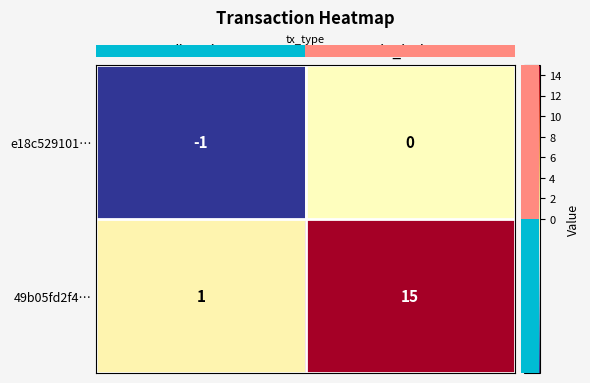

Reading left to right, transcribe all the data shown in this chart.

e18c529101…: -1	0
49b05fd2f4…: 1	15